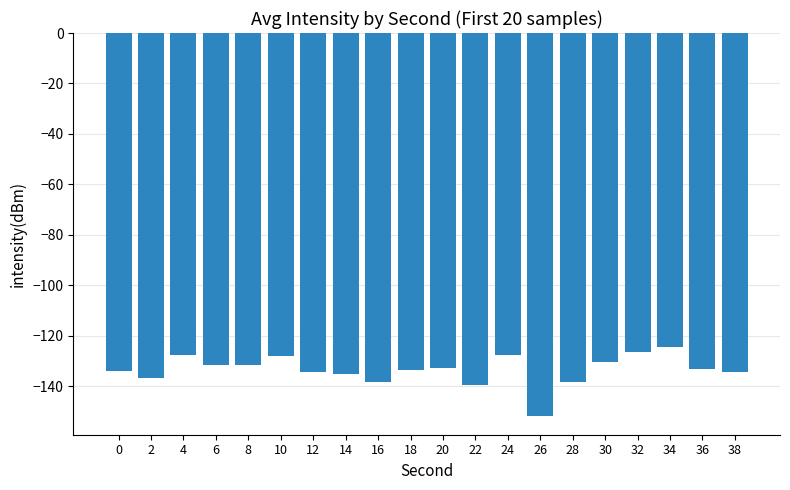

What is the change in value from 14 to 24?

+7.5